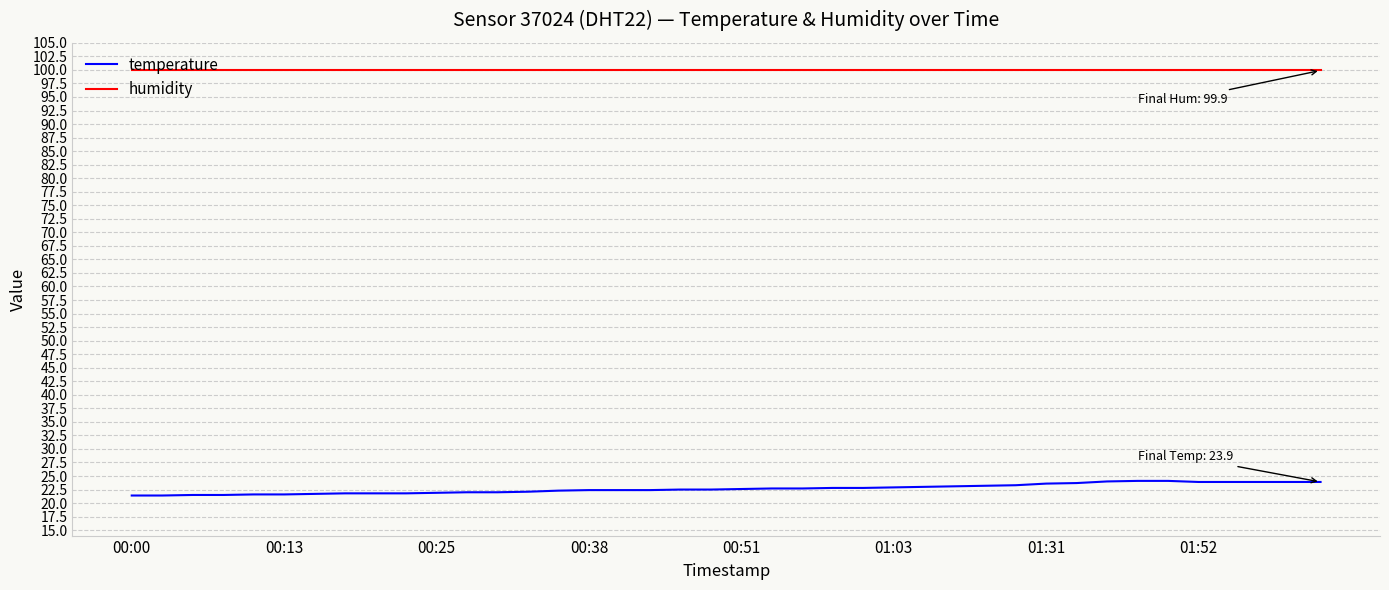

What is the smallest value displayed?

21.4